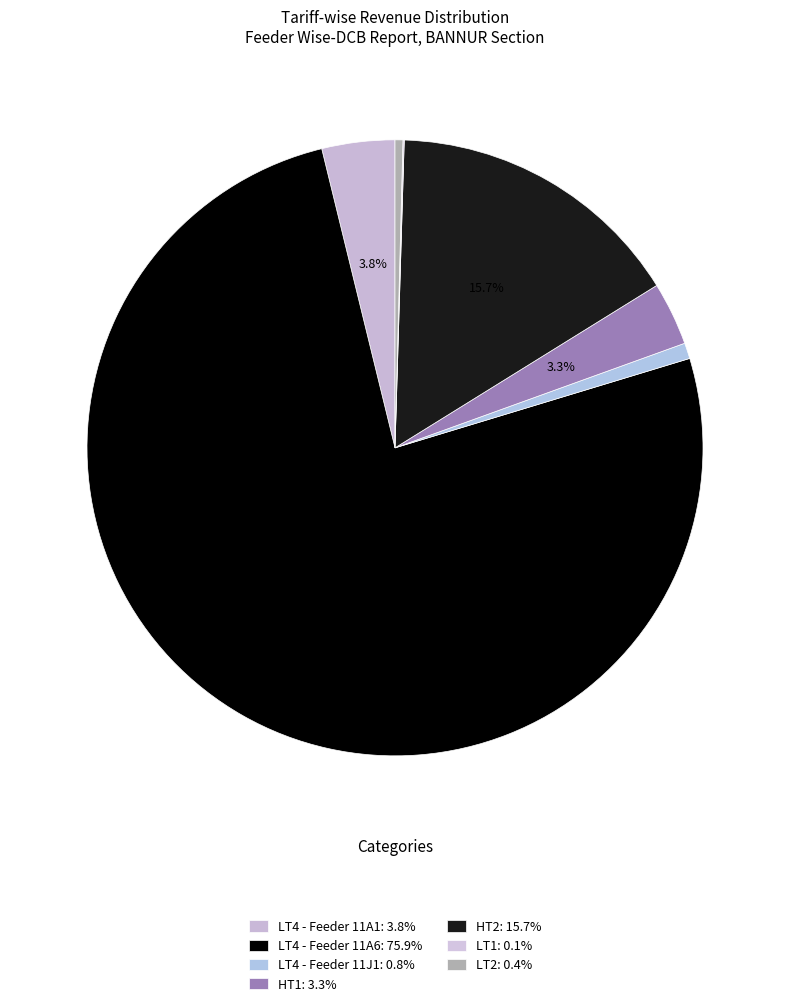

Does any single category account for the majority?

Yes